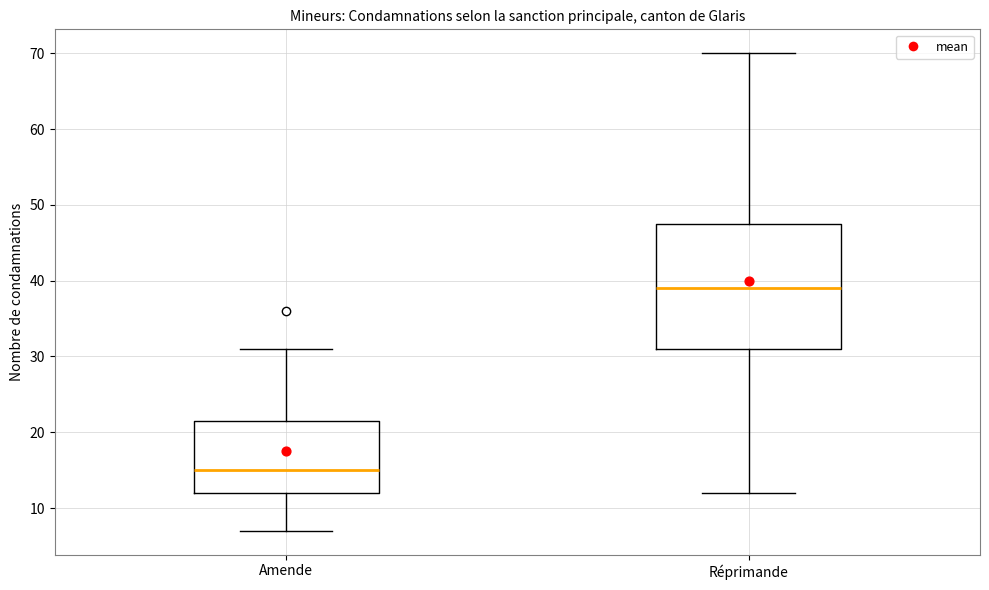

Comparing the boxes themselves (not the whiskers), which one is the tallest?

Réprimande